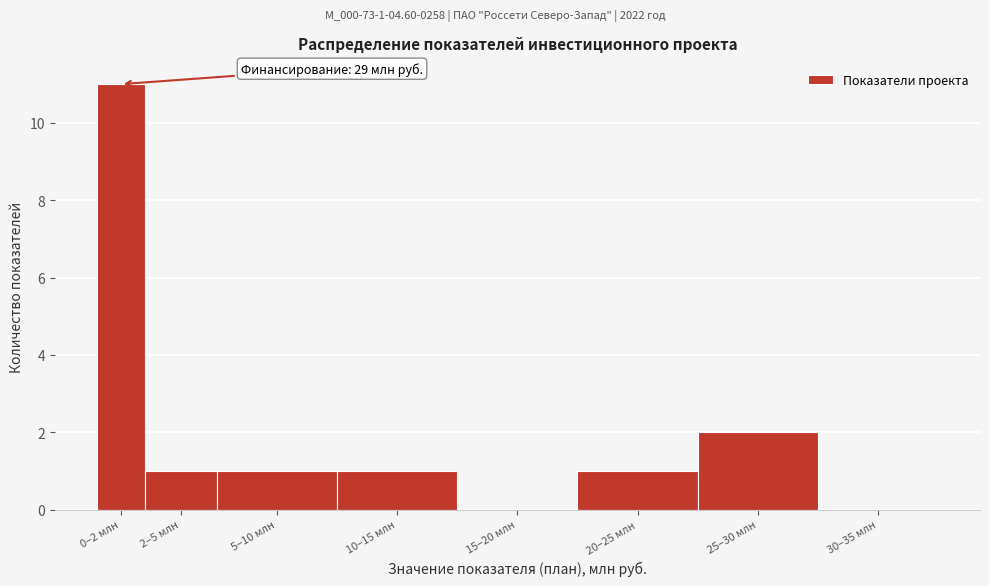

Reading left to right, transcribe all the data shown in this chart.

0–2 млн=11	2–5 млн=1	5–10 млн=1	10–15 млн=1	15–20 млн=0	20–25 млн=1	25–30 млн=2	30–35 млн=0